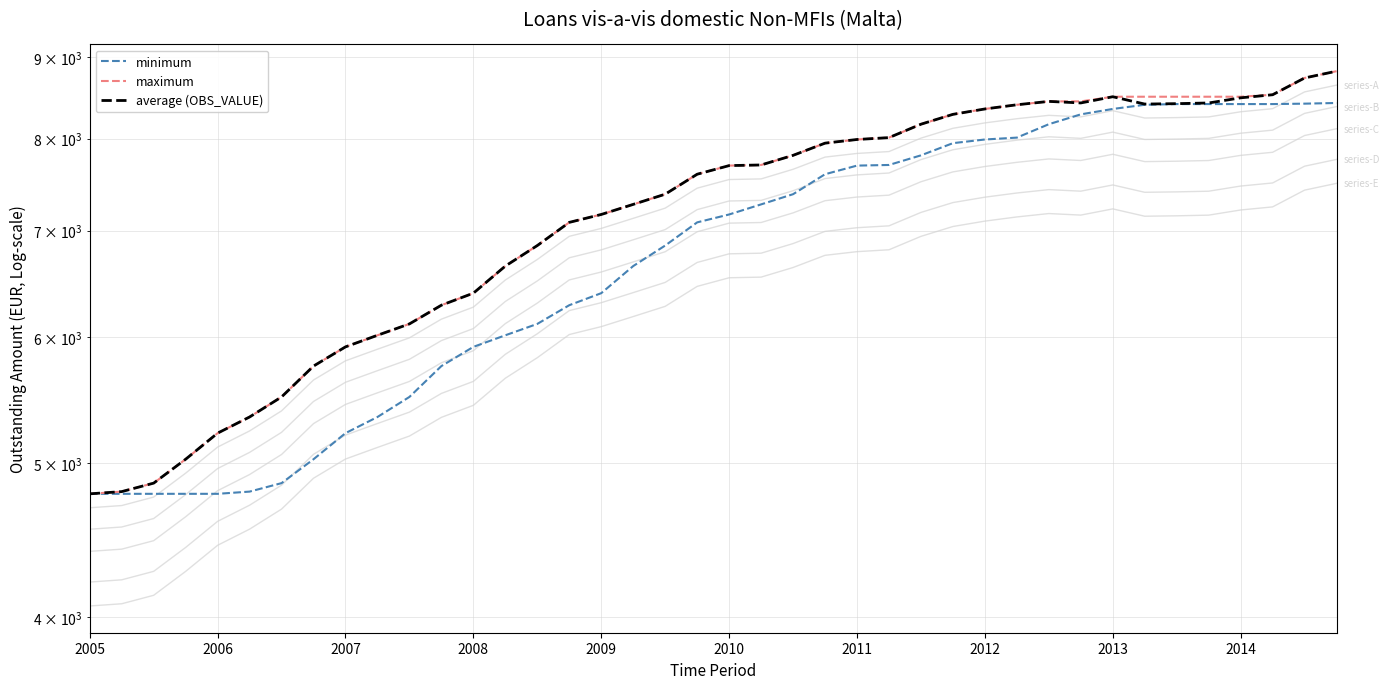

List the labels in order of value, largest first.

2014-Q4, 2014-Q3, 2014-Q2, 2013-Q1, 2014-Q1, 2012-Q3, 2012-Q4, 2013-Q4, 2013-Q3, 2013-Q2, 2012-Q2, 2012-Q1, 2011-Q4, 2011-Q3, 2011-Q2, 2011-Q1, 2010-Q4, 2010-Q3, 2010-Q2, 2010-Q1, 2009-Q4, 2009-Q3, 2009-Q2, 2009-Q1, 2008-Q4, 2008-Q3, 2008-Q2, 2008-Q1, 2007-Q4, 2007-Q3, 2007-Q2, 2007-Q1, 2006-Q4, 2006-Q3, 2006-Q2, 2006-Q1, 2005-Q4, 2005-Q3, 2005-Q2, 2005-Q1